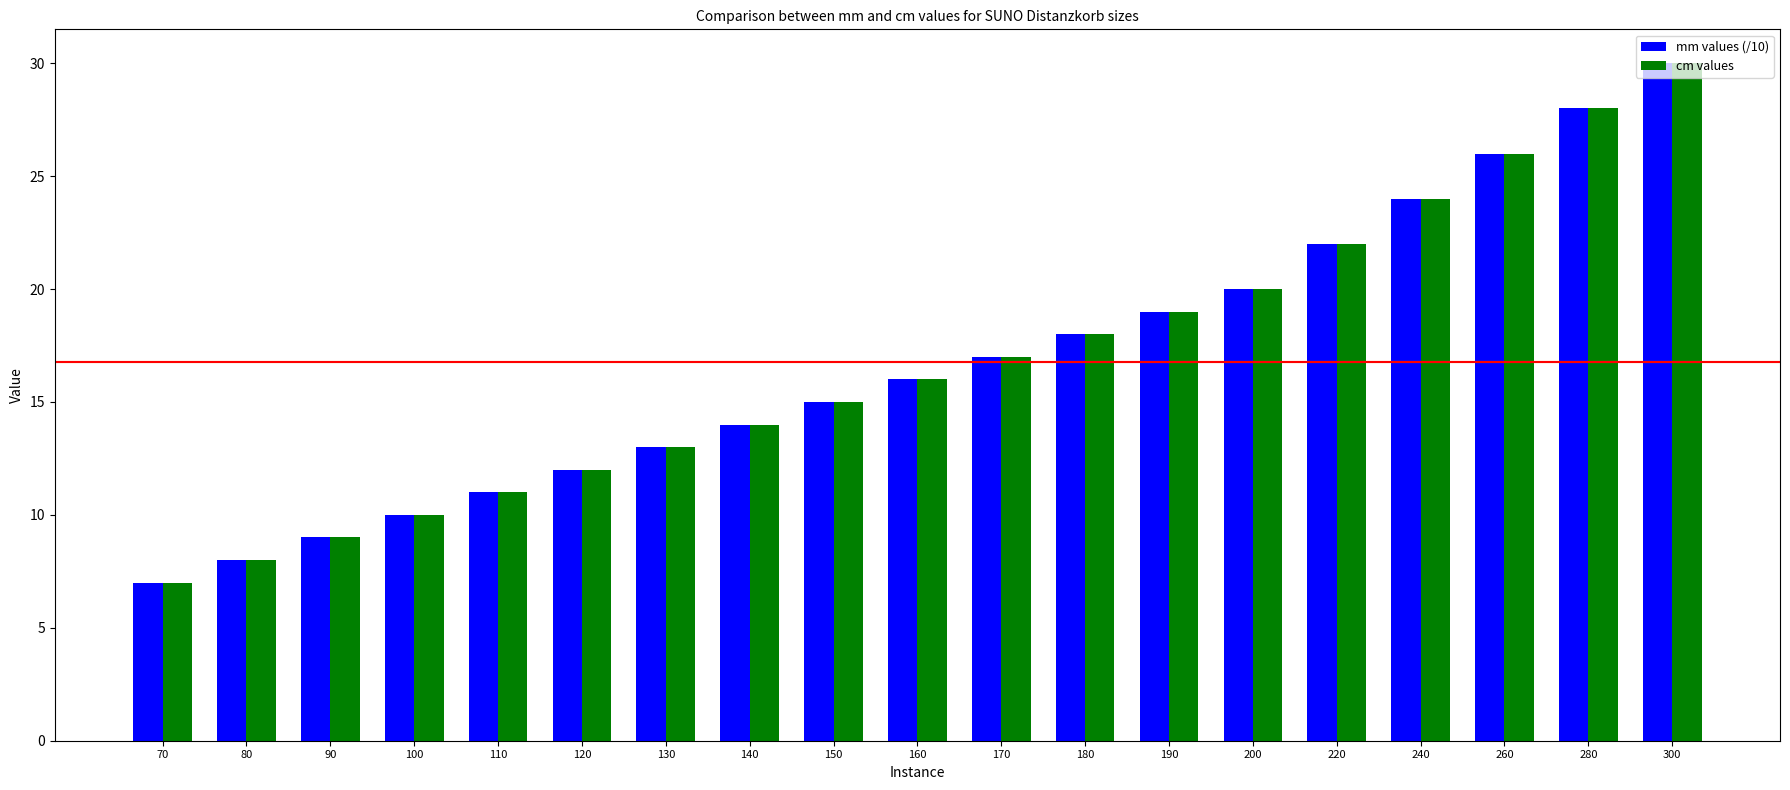

Does the chart contain stacked bars?

No